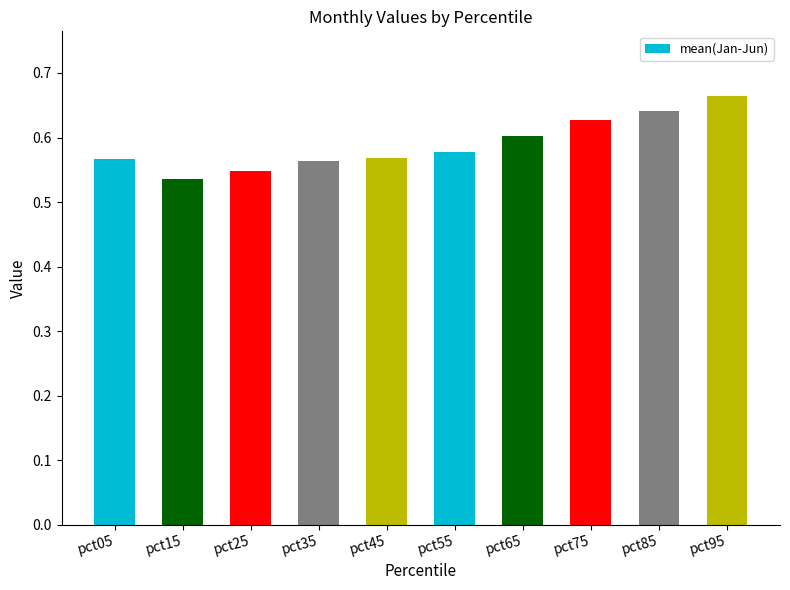

Is it true that the value at pct15 is 0.8?

False